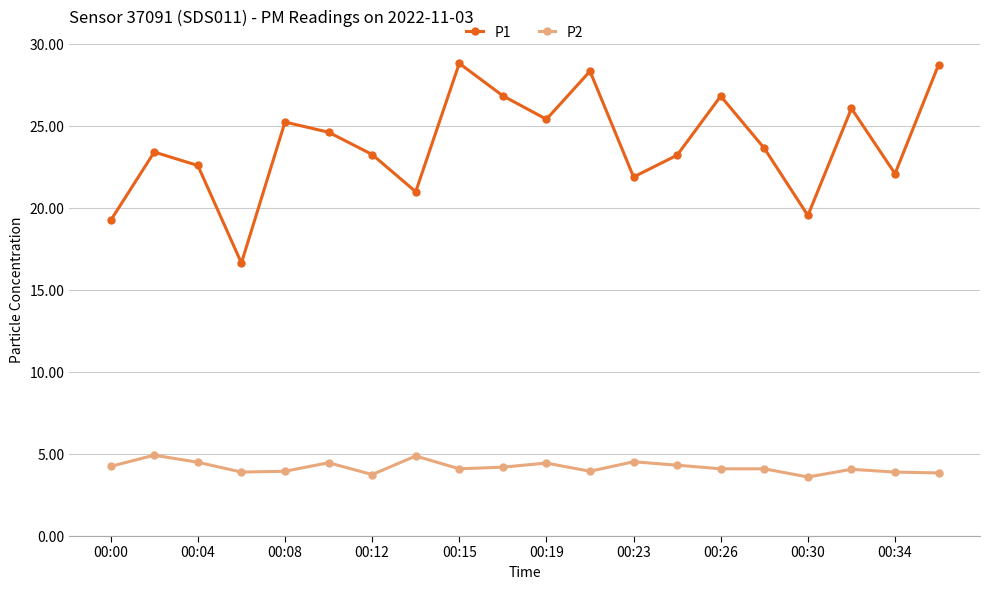

What is the value of the P2 point at the 12th from the left?

4.0